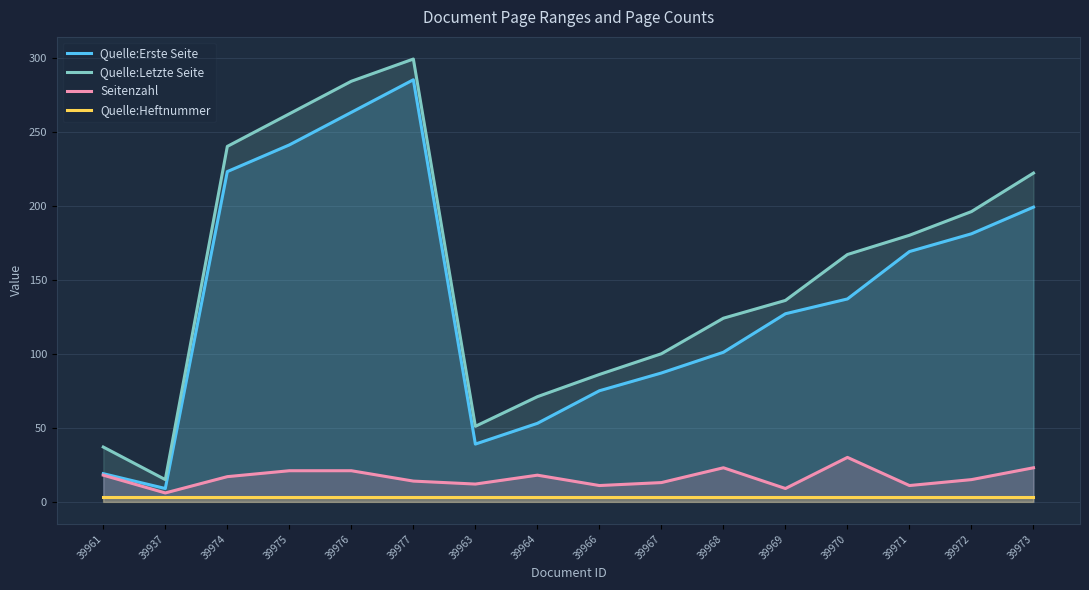

Does the chart display data point markers on the line(s)?

No